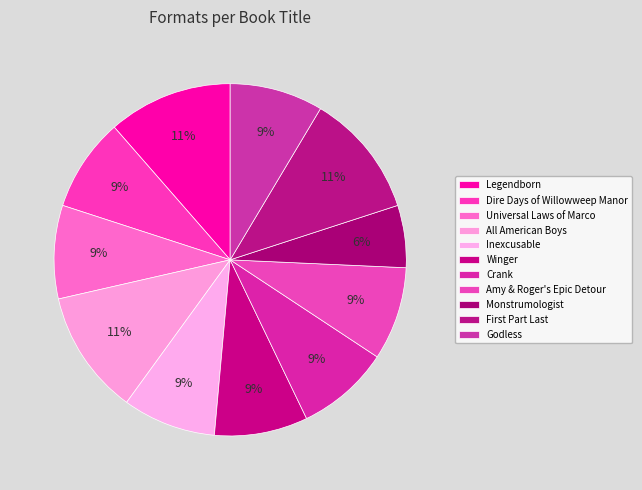

Which has a higher value, Monstrumologist or Universal Laws of Marco?

Universal Laws of Marco